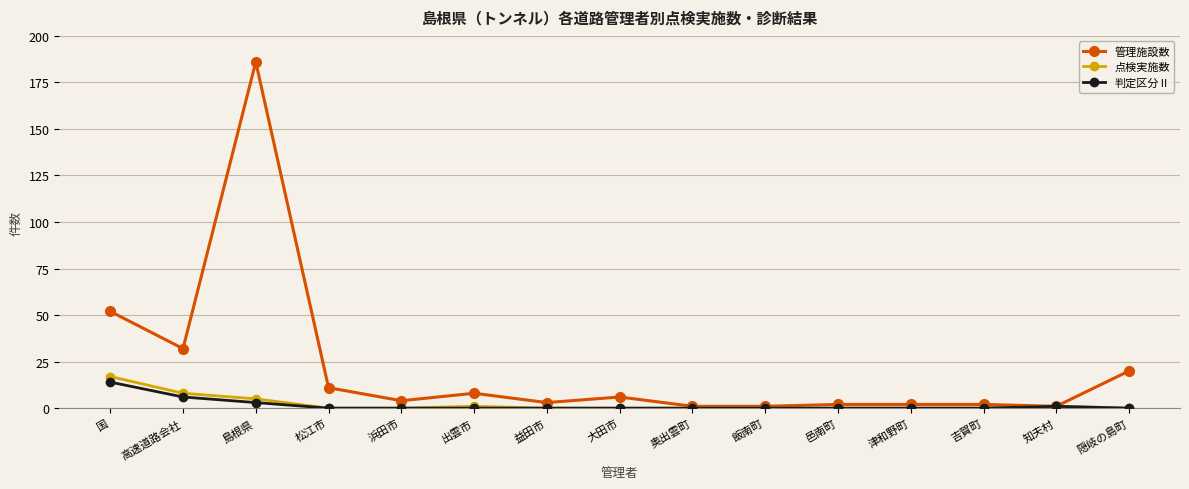

The 判定区分Ⅱ series shows 0 at 益田市. True or false?

True